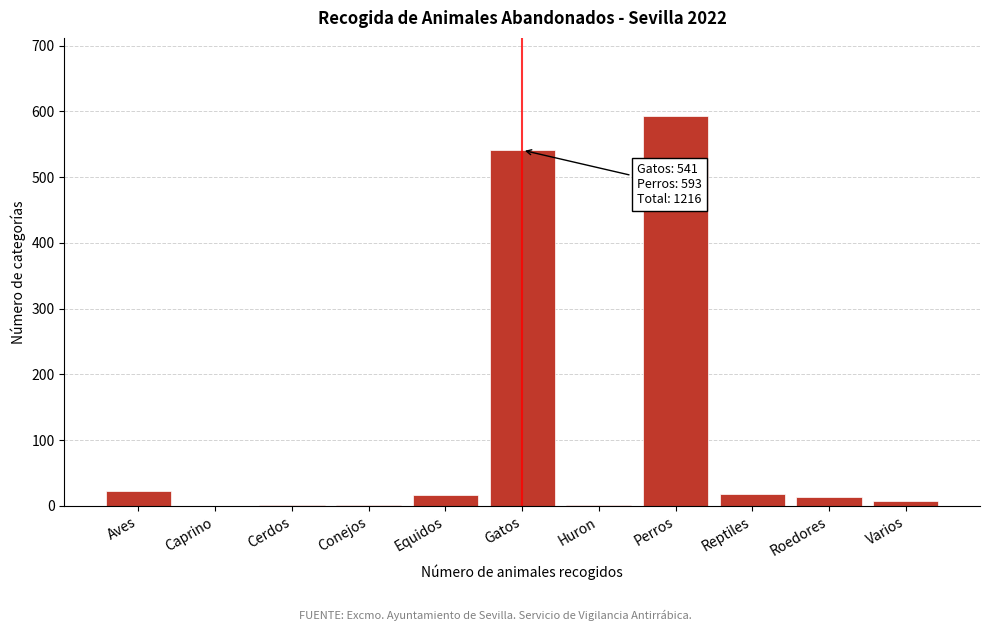

Which label corresponds to the largest value in the chart?

Perros